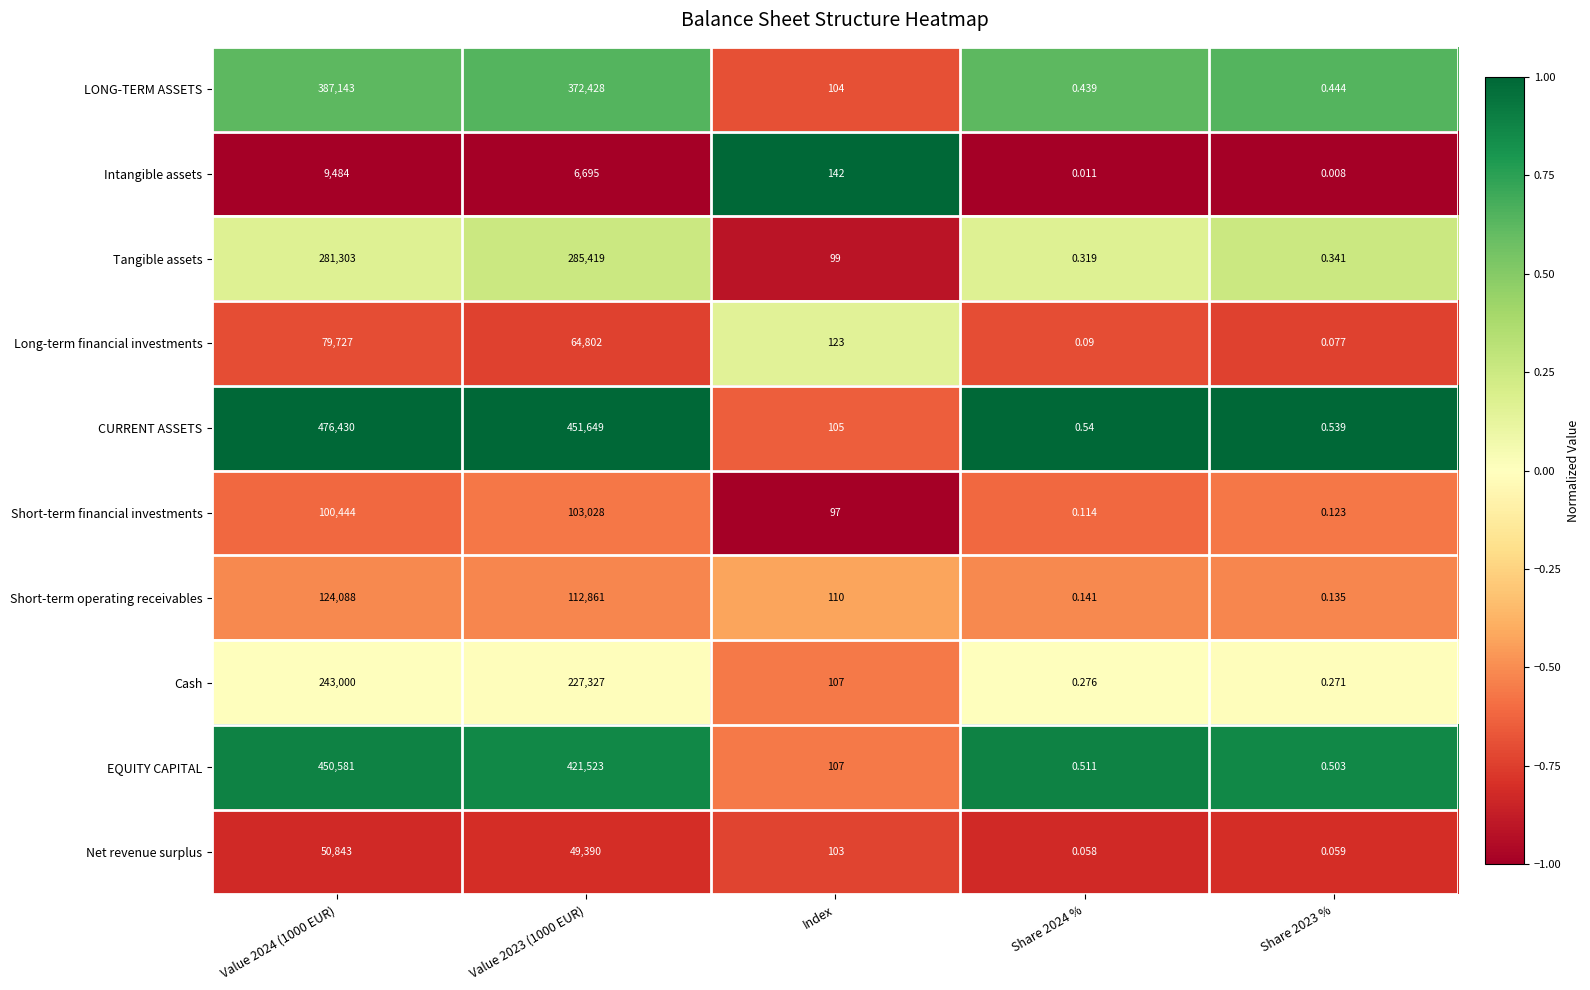

Which series has the largest total across all categories?

CURRENT ASSETS